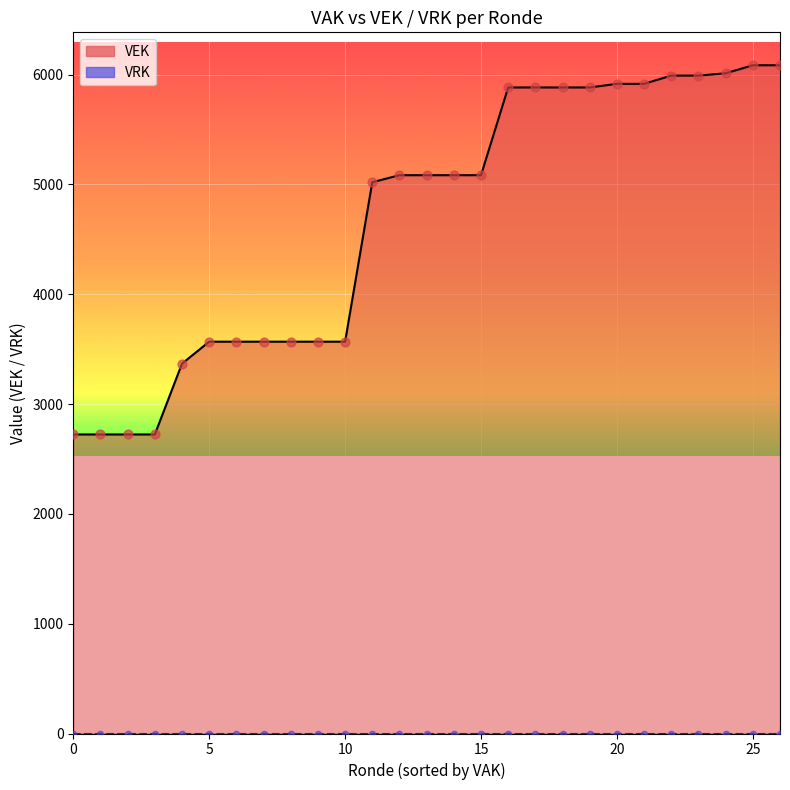

Which series reaches the maximum Y coordinate?

VEK line